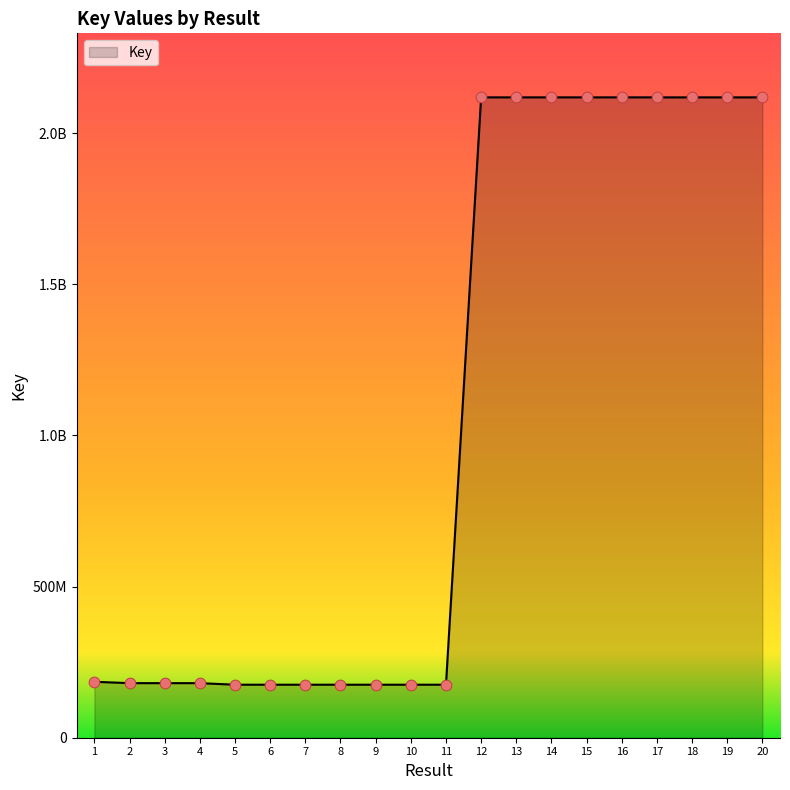

What is the change in value from 5 to 18?

+1942554006